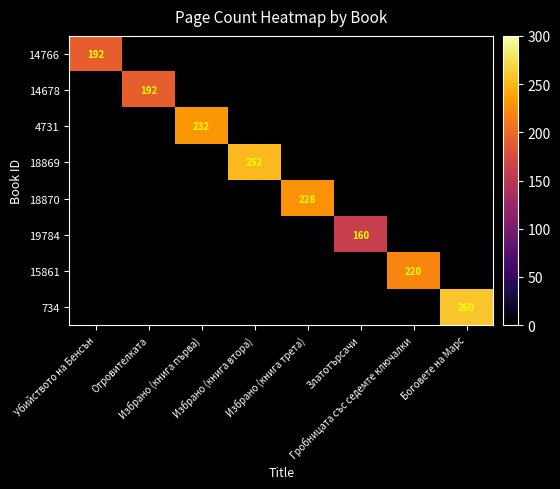

The 14766 series shows 85 at Убийството на Бенсън. True or false?

False